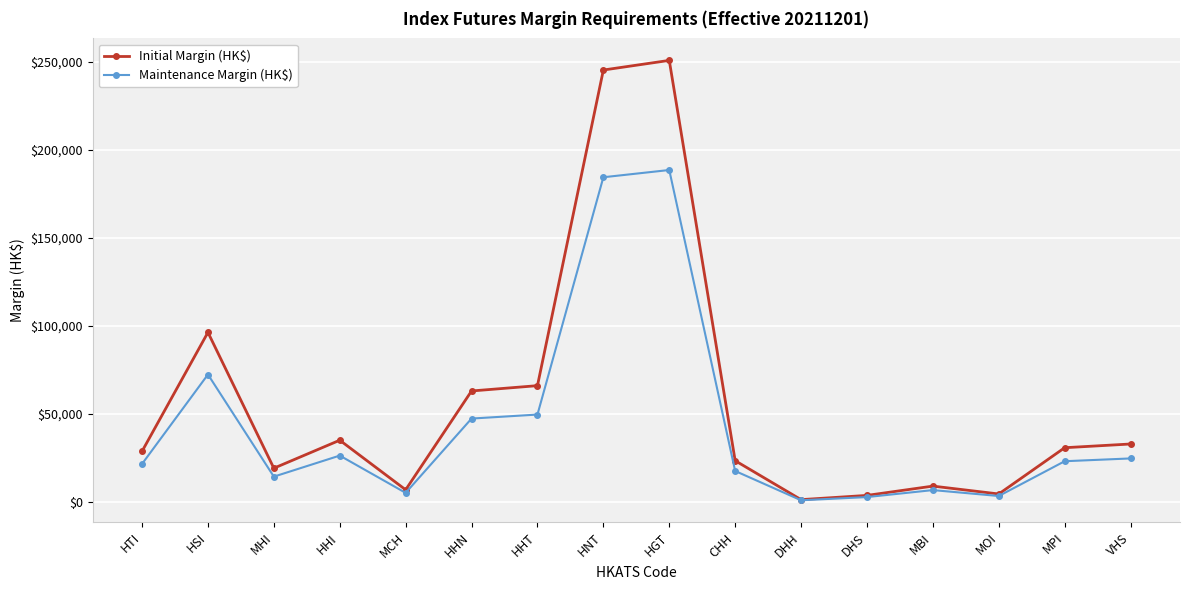

Is it true that Initial Margin (HK$) equals 83331 at HHN?

False